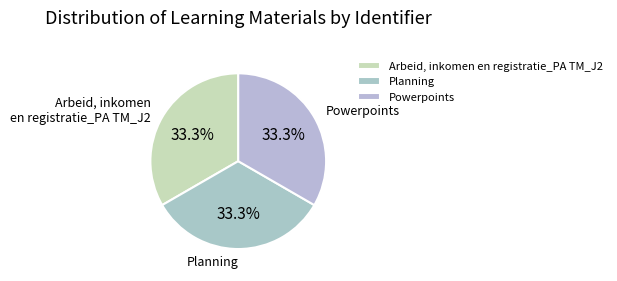

To the nearest percent, what is the combined percentage of Powerpoints and Arbeid, inkomen en registratie_PA TM_J2?

67%